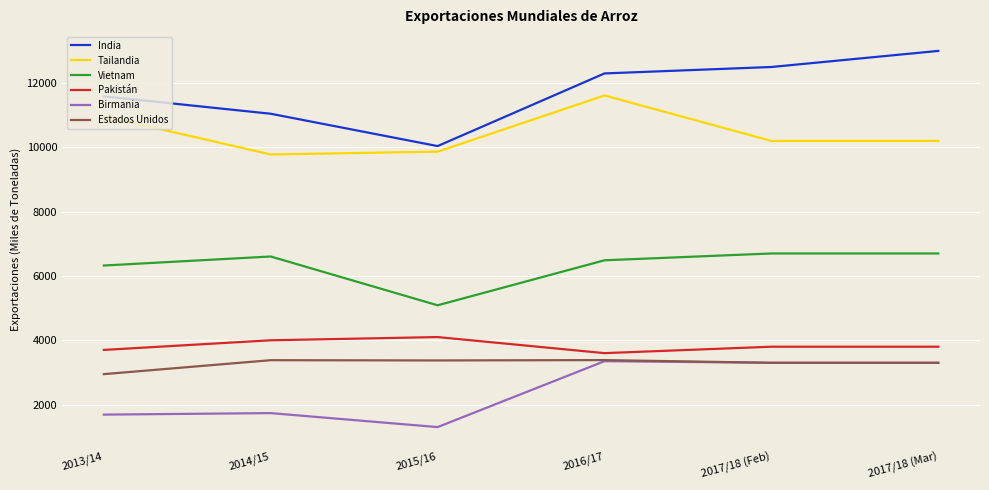

Where is Tailandia nearest to the value 10697?

2013/14